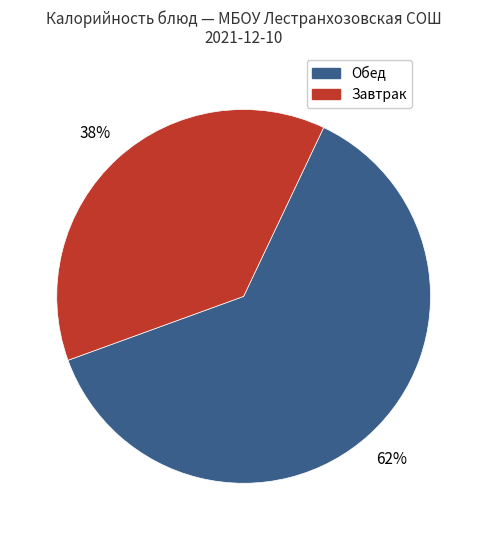

How many slices are in this pie chart?

2